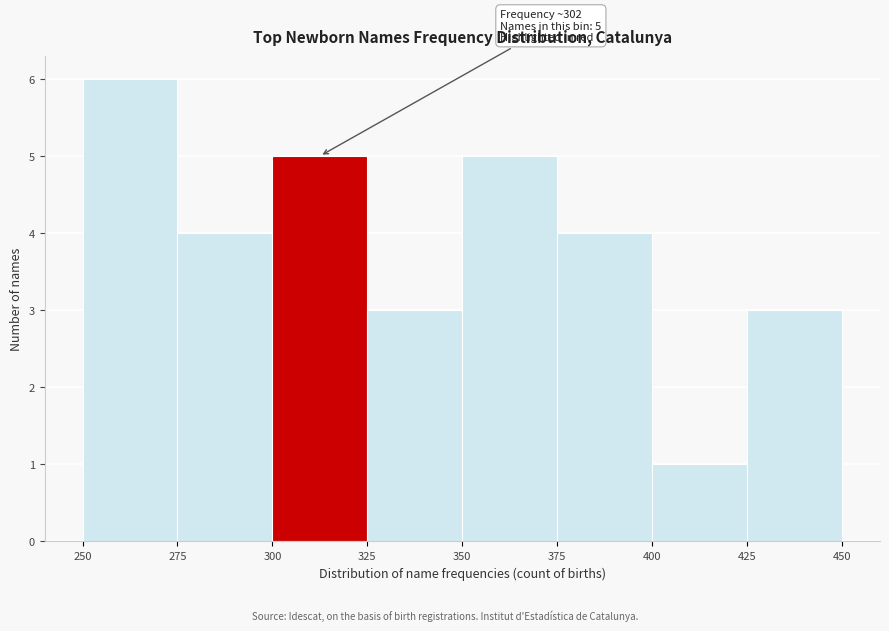

Over which range of the x-axis is the bar tallest?

250 to 275